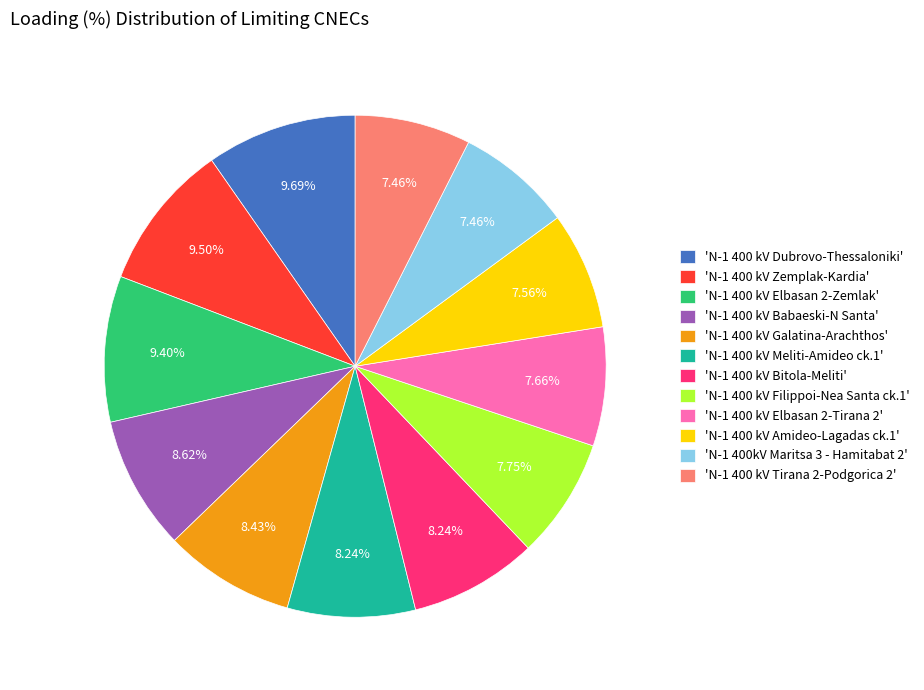

Approximately how many times larger is the value at 'N-1 400 kV Galatina-Arachthos' compared to 'N-1 400 kV Amideo-Lagadas ck.1'?

1.1